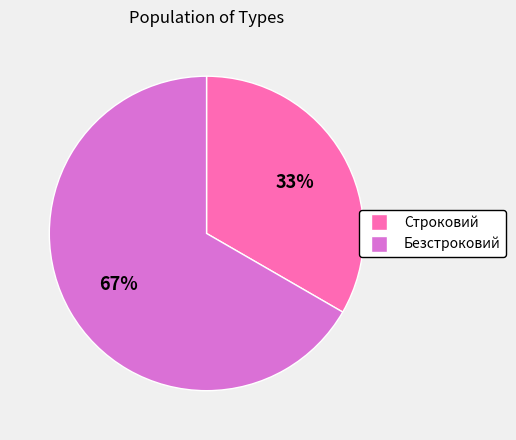

To the nearest percent, what is the combined percentage of Безстроковий and Строковий?

100%